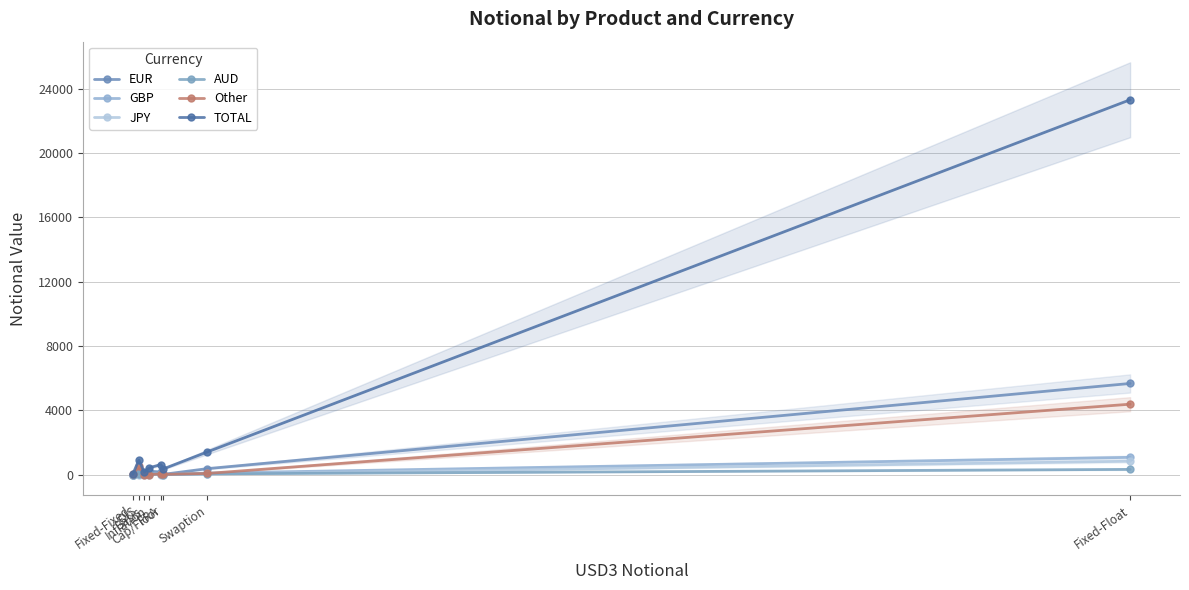

What is the value of the GBP point at the 4th from the left?

30